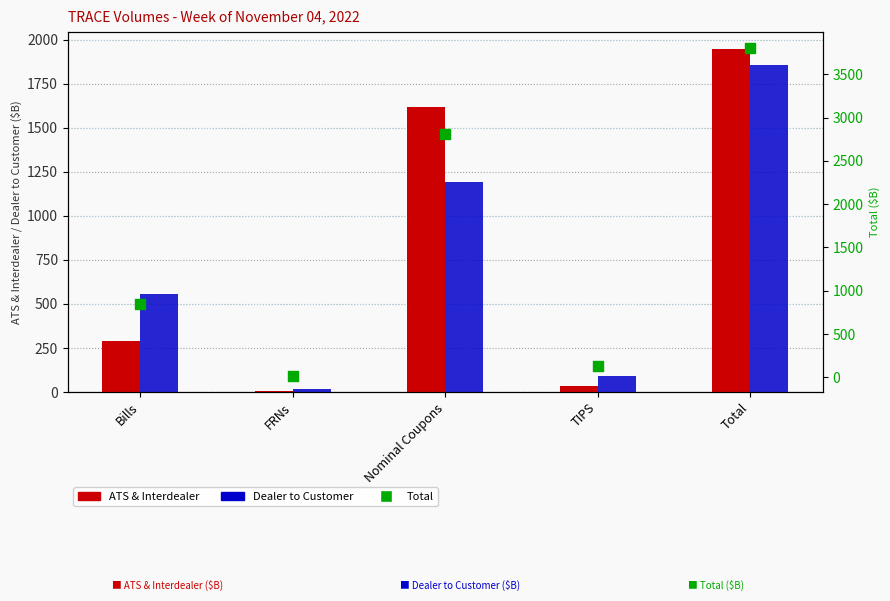

Is the value of Dealer to Customer at TIPS greater than the value of ATS & Interdealer at Nominal Coupons?

No